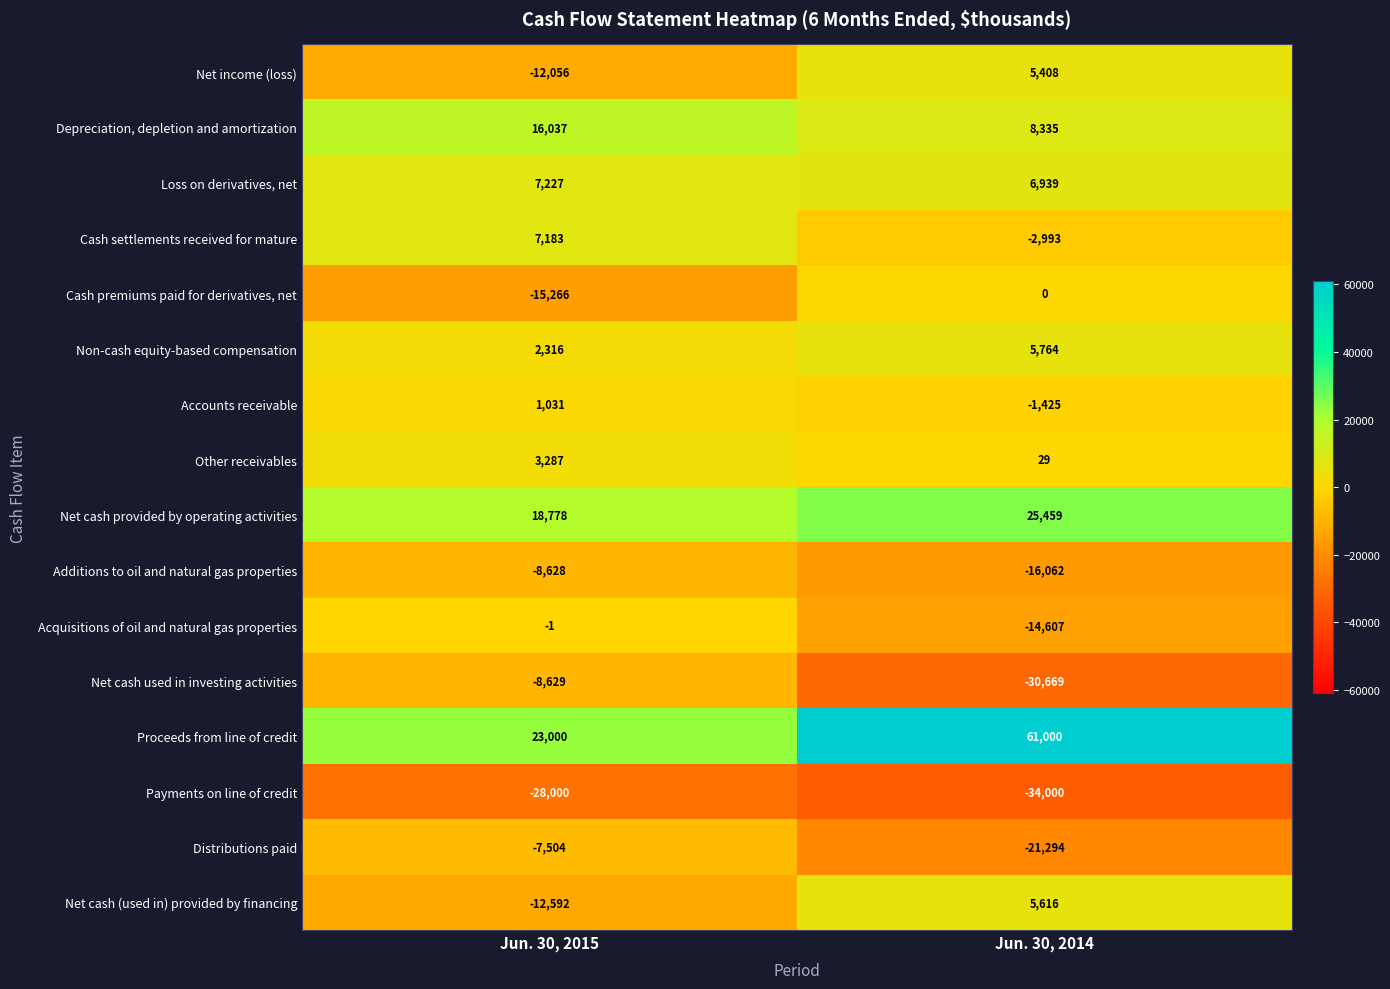

The Accounts receivable series shows 1031 at Jun. 30, 2015. True or false?

True